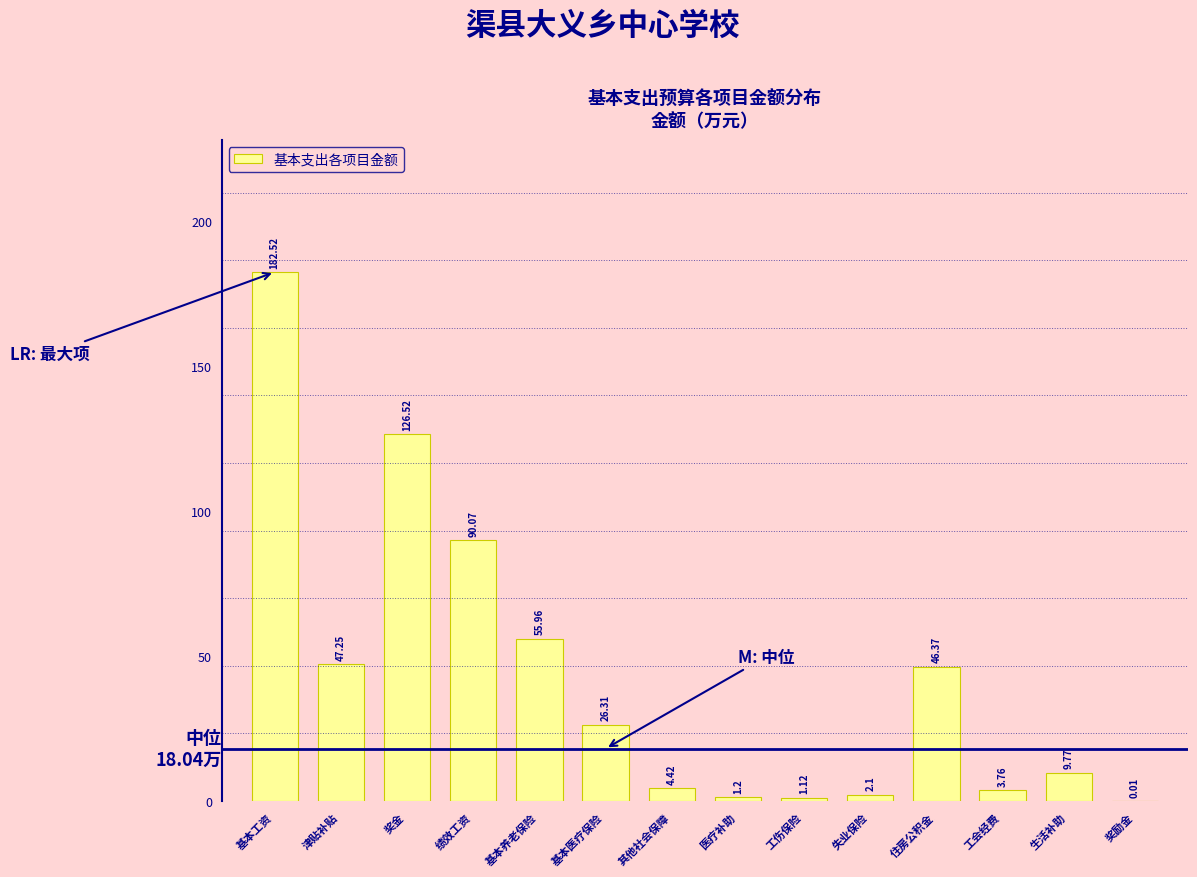

Where is the data nearest to the value 91?

绩效工资